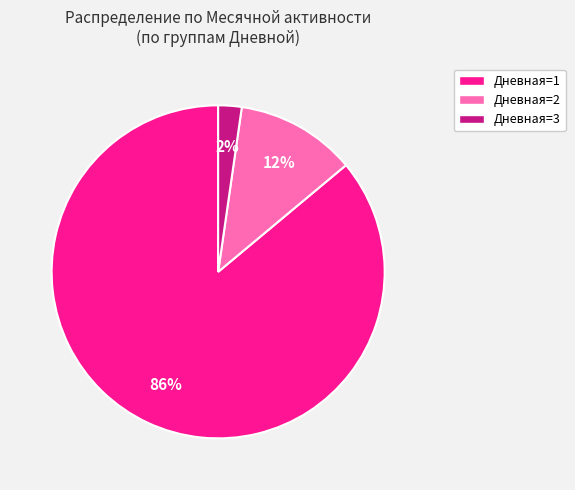

Which category has the biggest portion of the pie?

Дневная=1